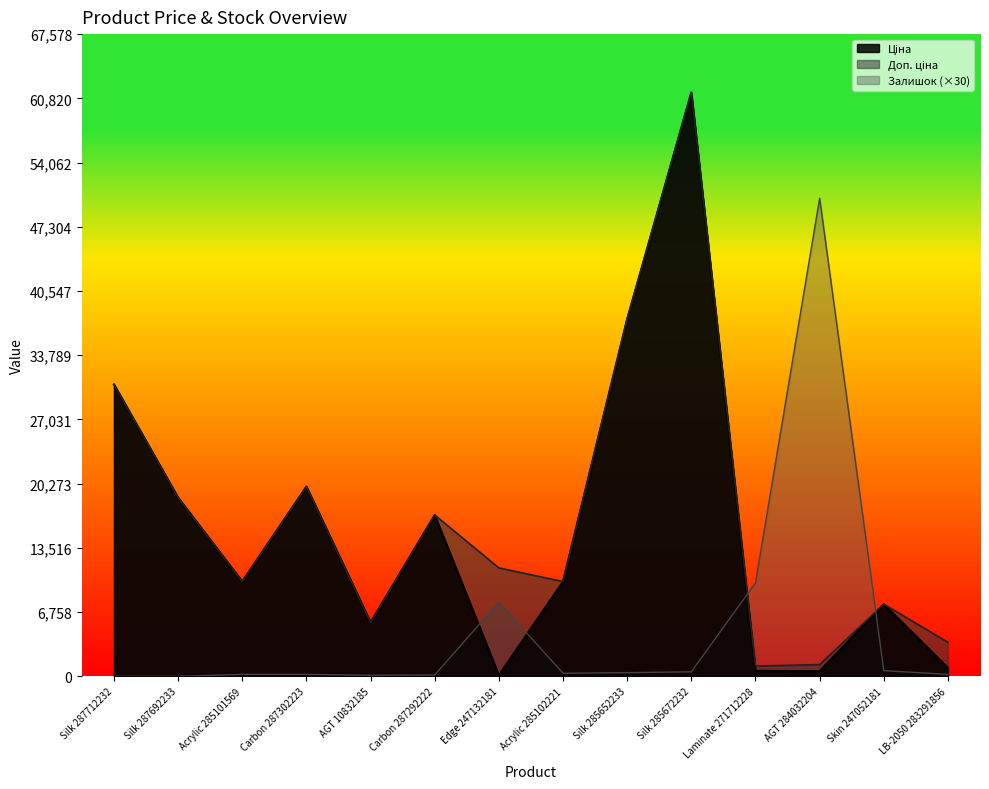

Which series ends up on top after the final intersection of Залишок and Доп. ціна?

Доп. ціна